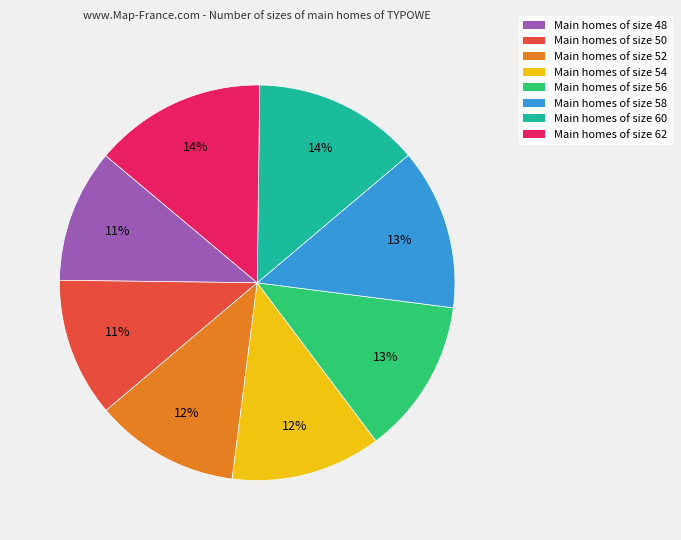

To the nearest percent, what is the average slice percentage?

12%